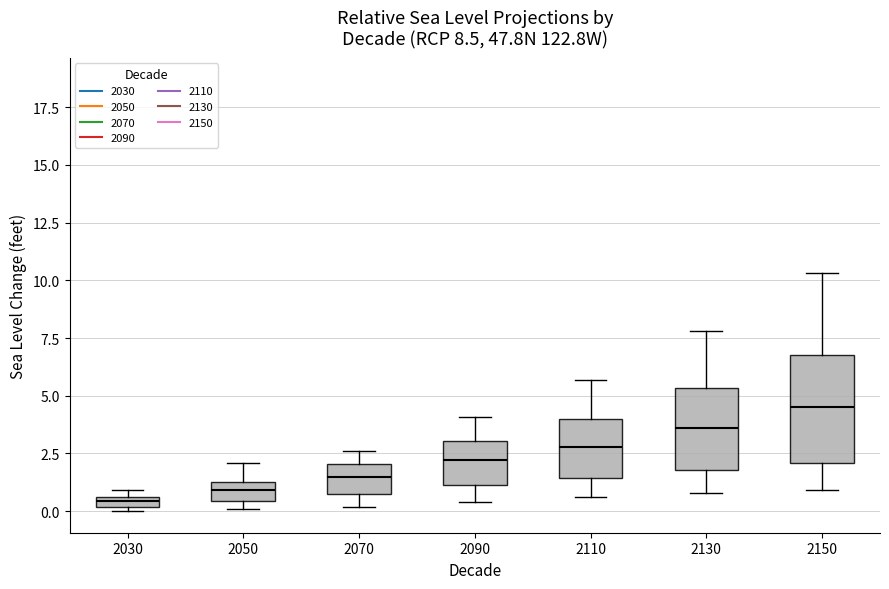

Which box is the tallest, from its lower edge to its upper edge?

2150